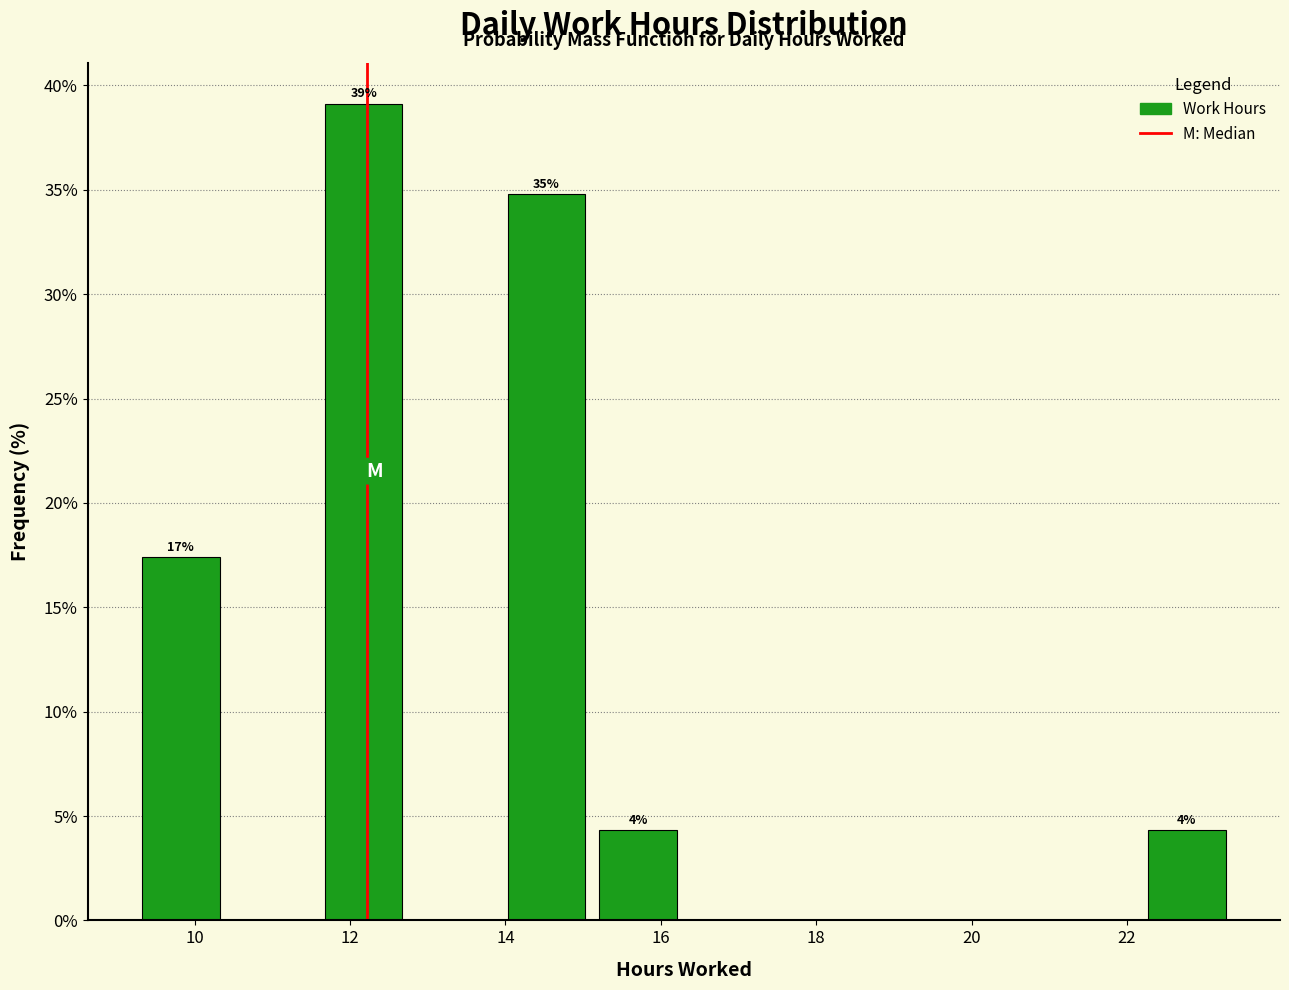

Over which range of the x-axis is the bar tallest?

11.6 to 12.8